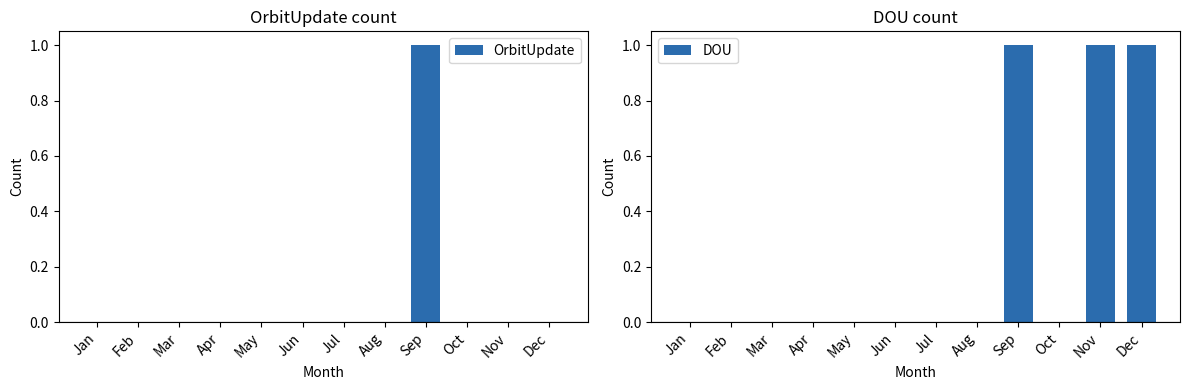

What are all the series names shown in the legend?

OrbitUpdate, DOU